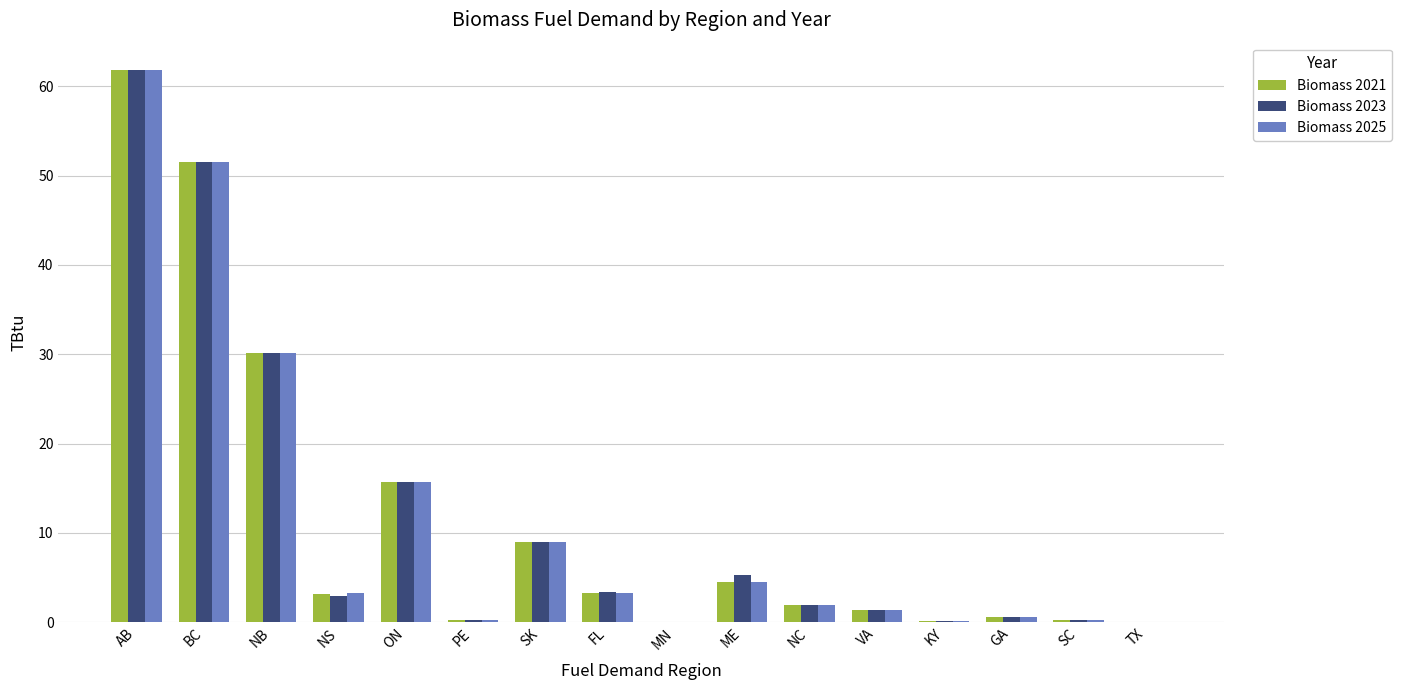

Is it true that Biomass 2025 equals 9.0 at SK?

True